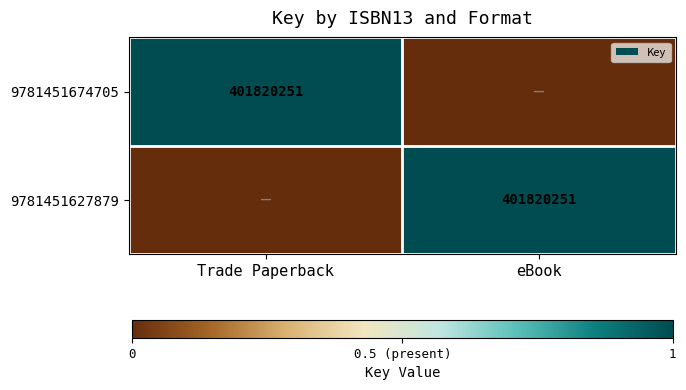

How many data points does each series have?

2